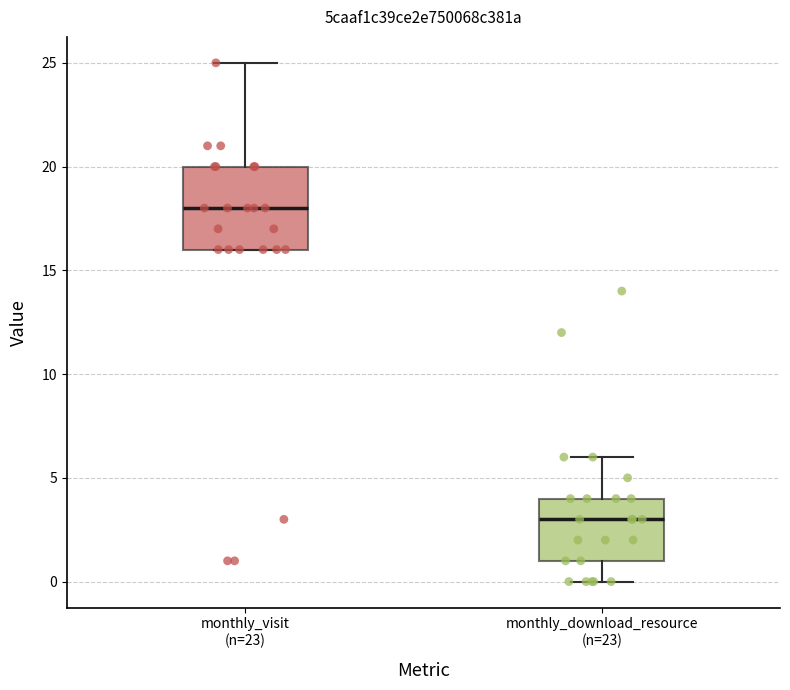

Where does the median line of the box for monthly_visit (n=23) sit on the y-axis? The values are not printed on the chart, so give them approximately, as read against the axis.

18